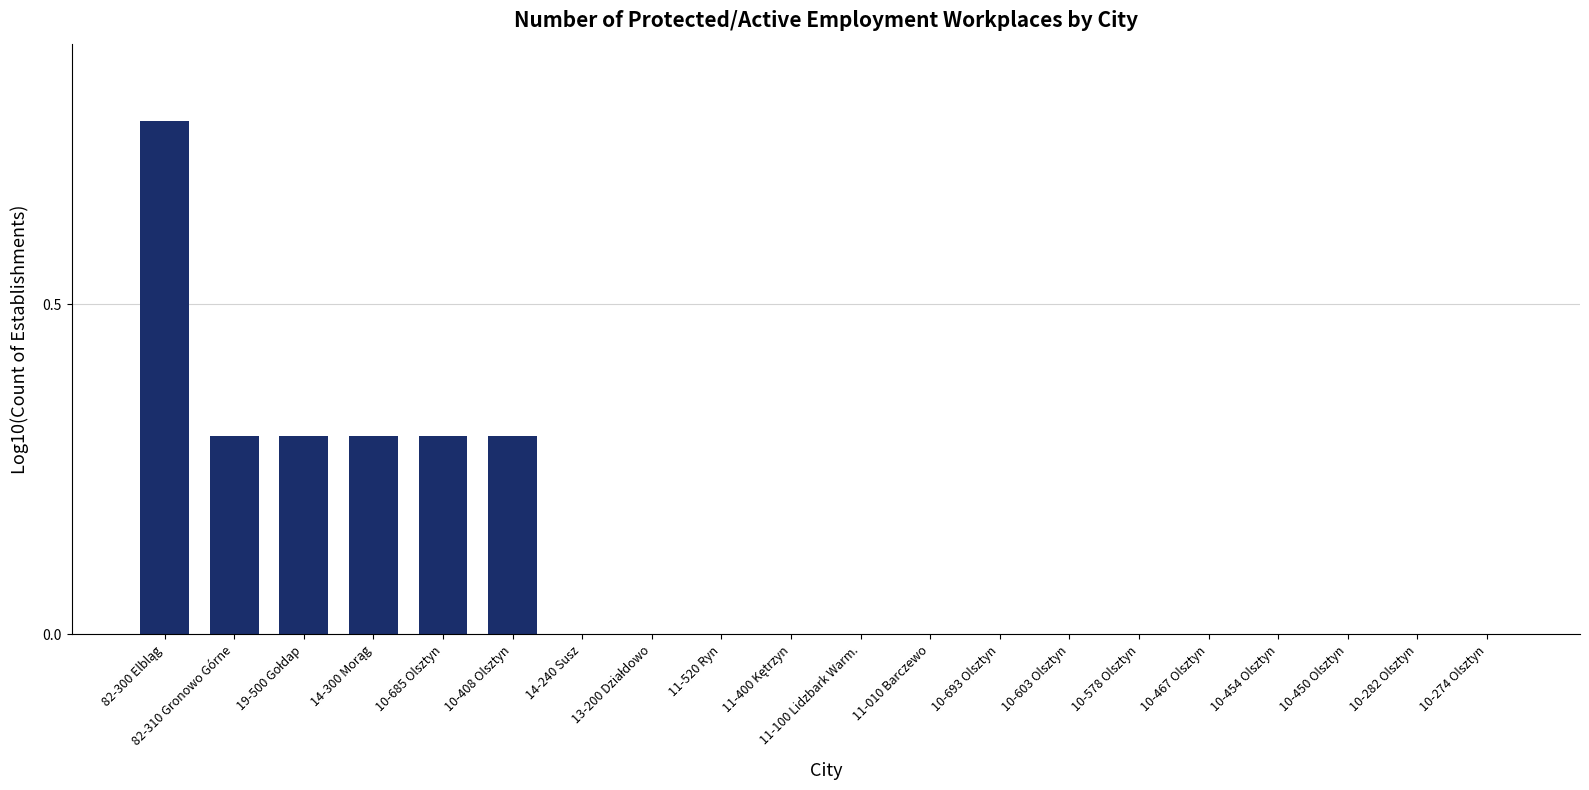

True or false: the data shows 0.0 at 10-578 Olsztyn.

True